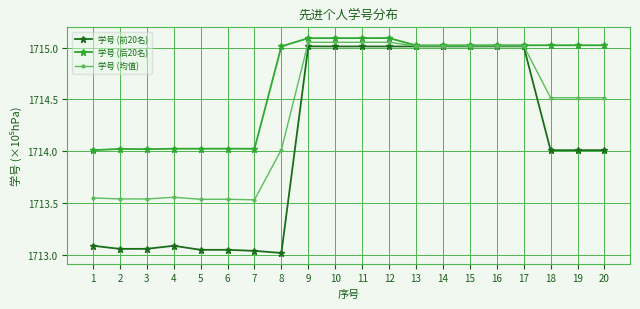

Between 8 and 18, which series saw the biggest shift?

学号 (前20名)